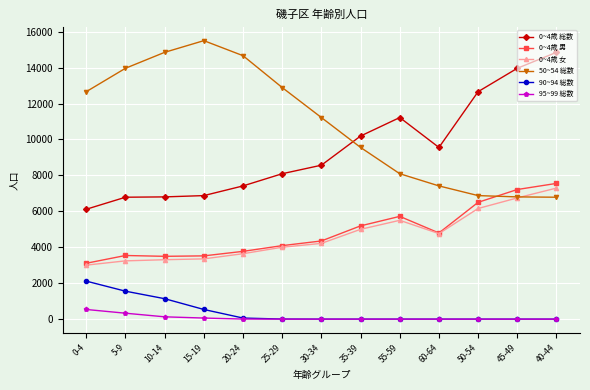

What is the value of the 50~54 総数 point at the 8th from the left?

9555